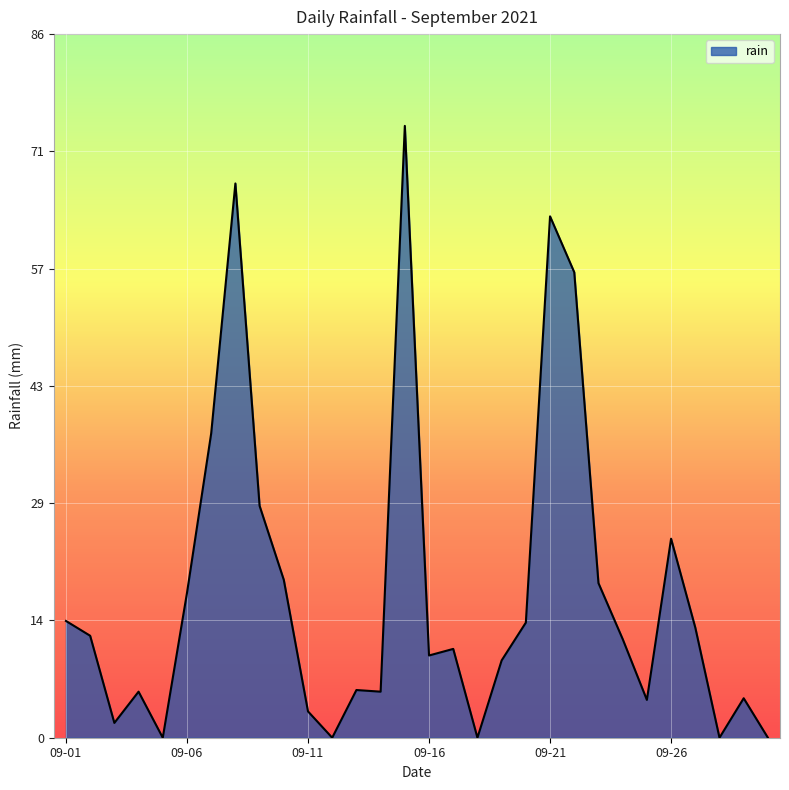

What is the maximum value shown in the chart?

74.4